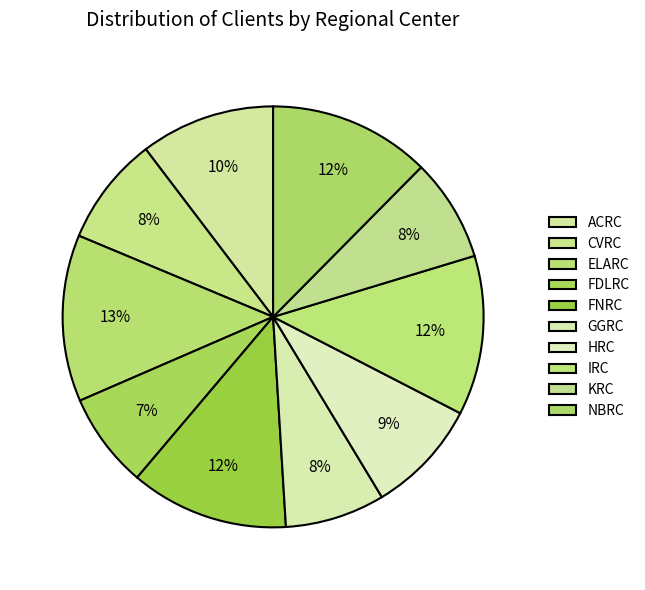

How many segments does this pie chart have?

10